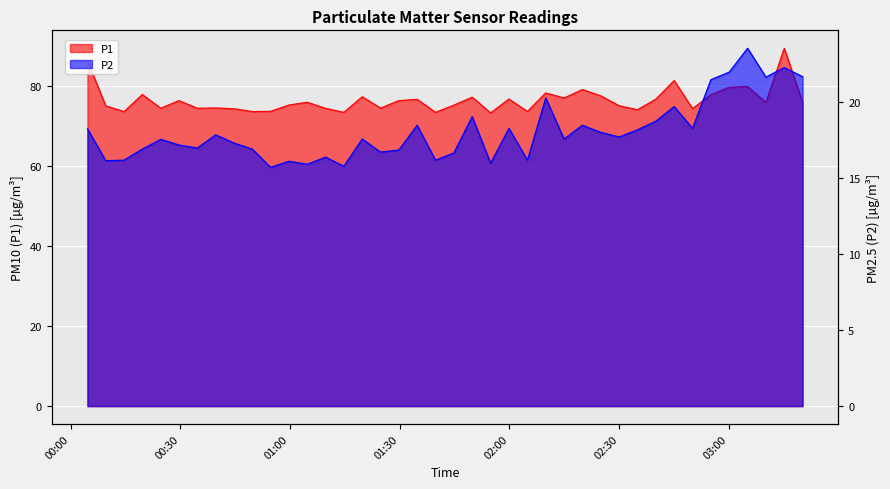

What value does the P2 series have at 2024-03-22T03:00:07?

22.0